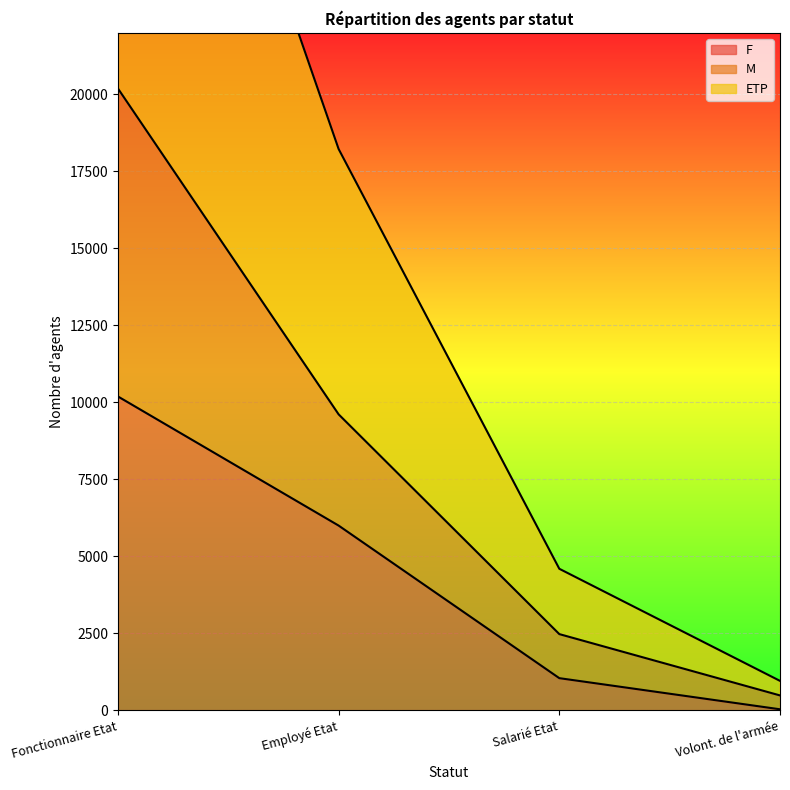

Which has a higher value, Fonctionnaire Etat or Salarié Etat?

Fonctionnaire Etat